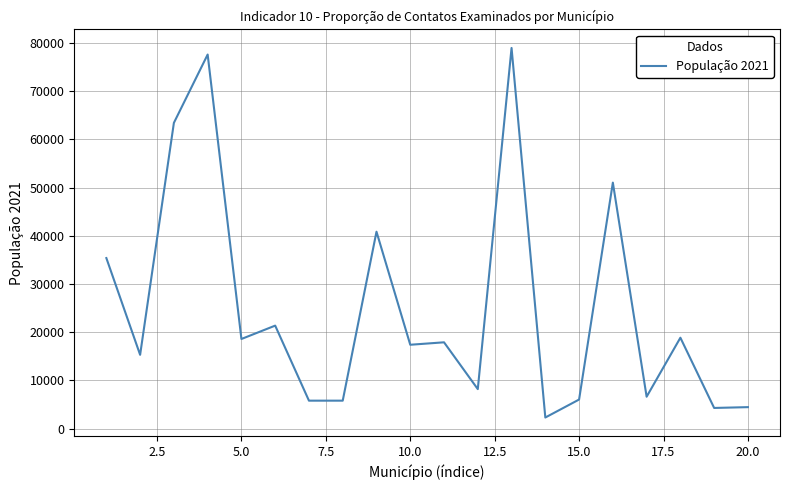

What is the greatest value displayed?

78978